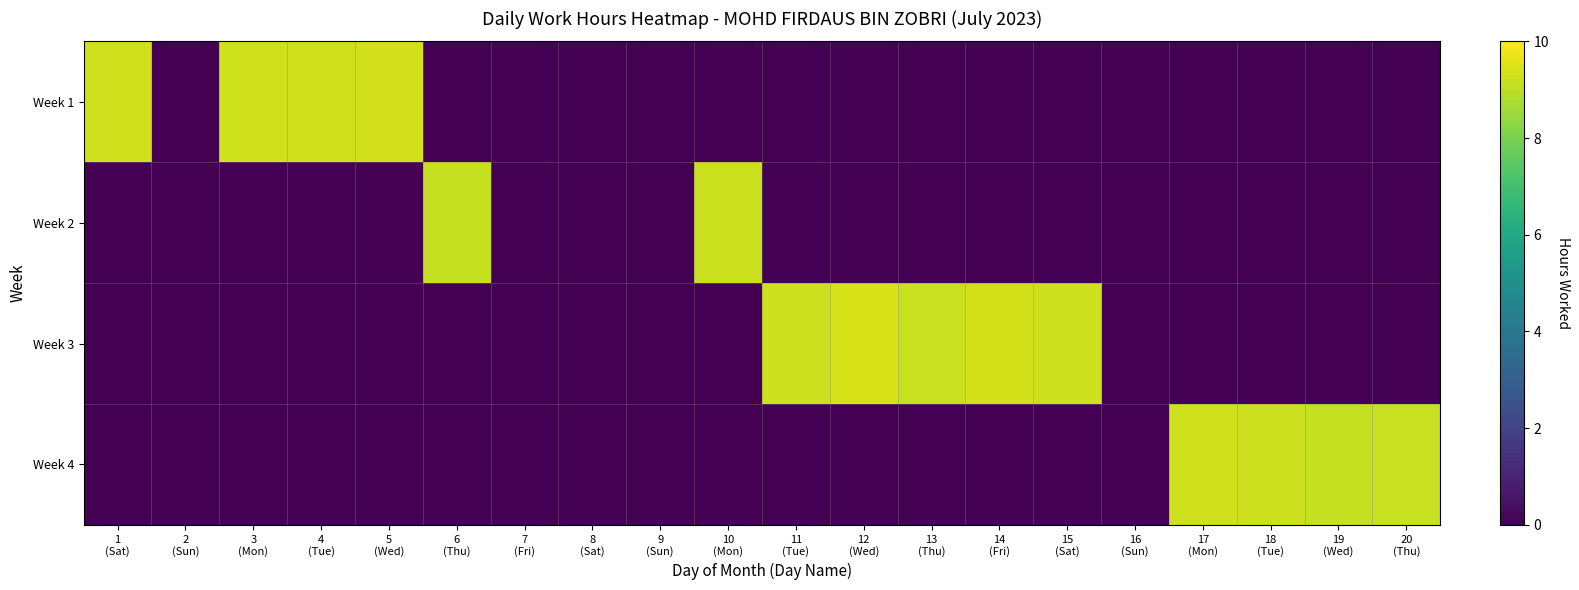

Between 18 (Tue) and 19 (Wed), which series saw the biggest shift?

Week 4